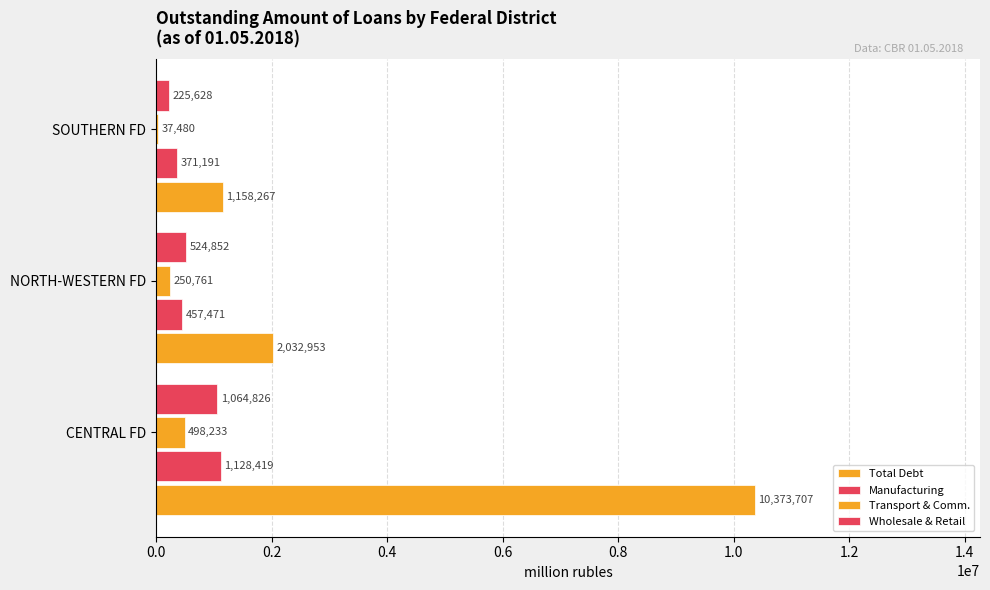

How many series are shown in this chart?

4